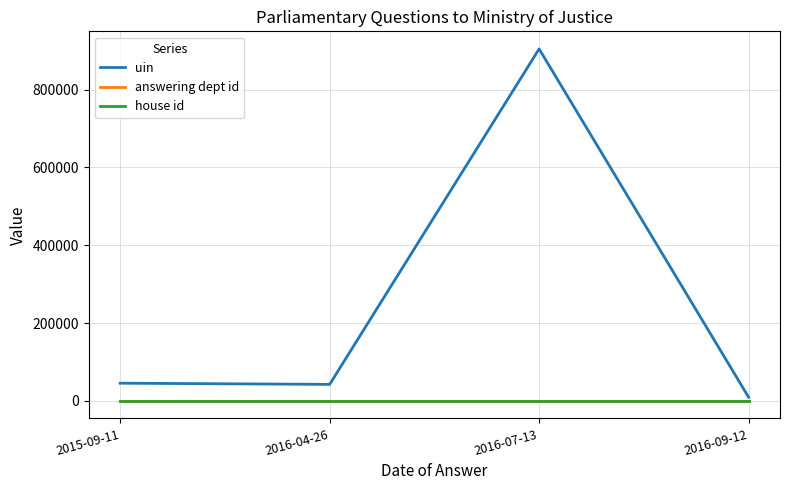

At which category is the sum across all series the highest?

2016-07-13